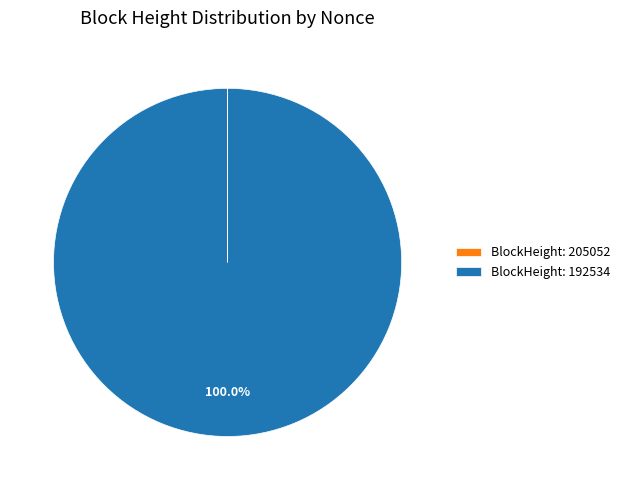

Which category accounts for the majority?

BlockHeight: 192534